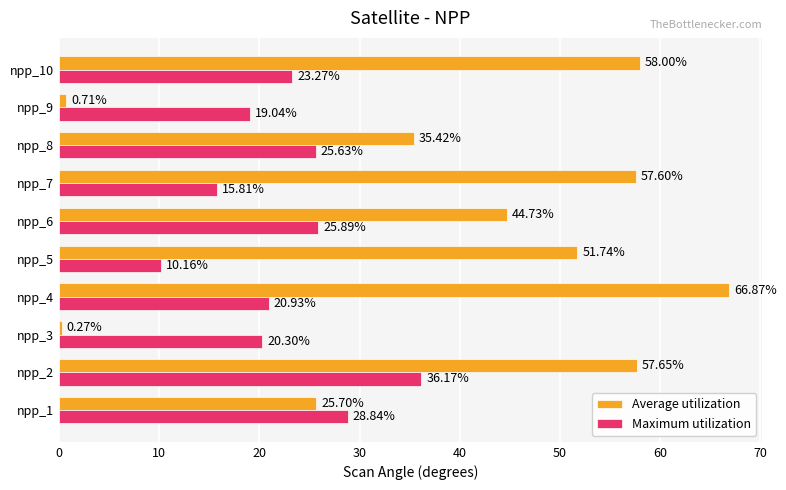

Between npp_4 and npp_9, which series saw the biggest shift?

Average utilization